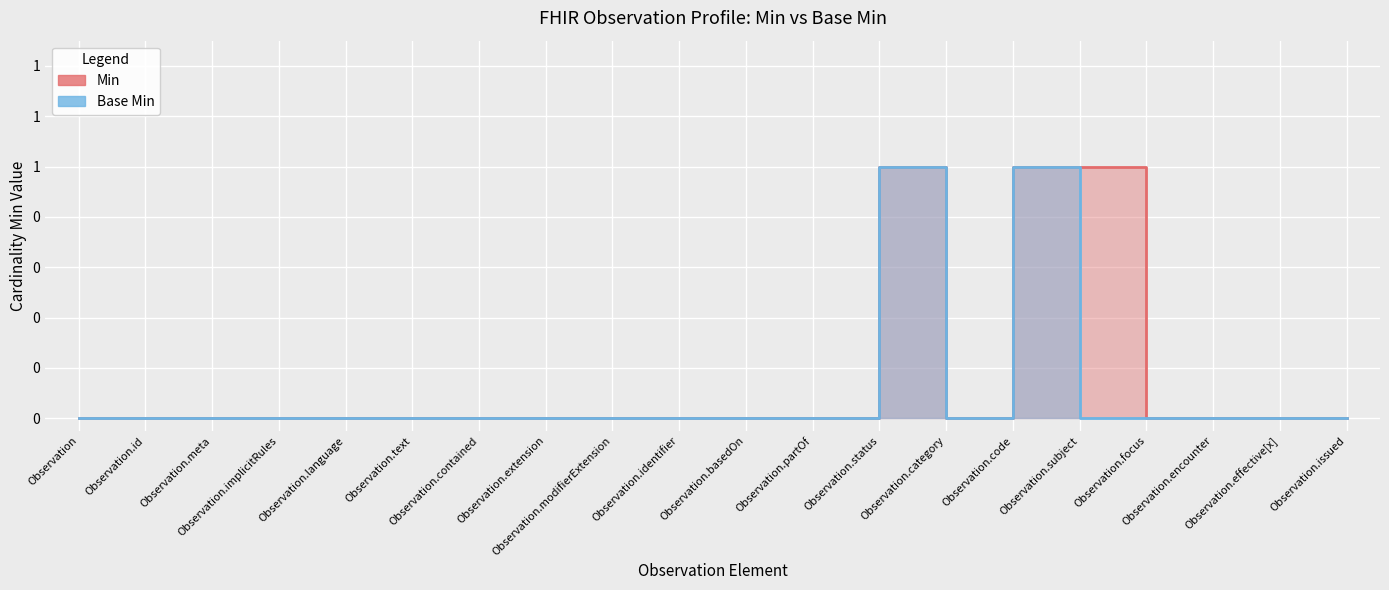

The Base Min series shows 0 at Observation.text. True or false?

True